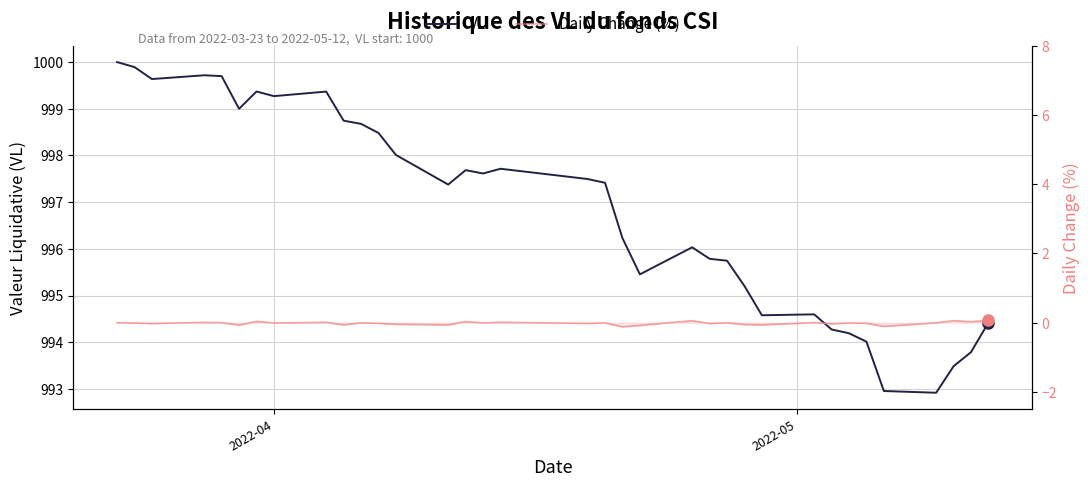

Rank the series by their average value, from highest to lowest.

VL, Daily Change (%)